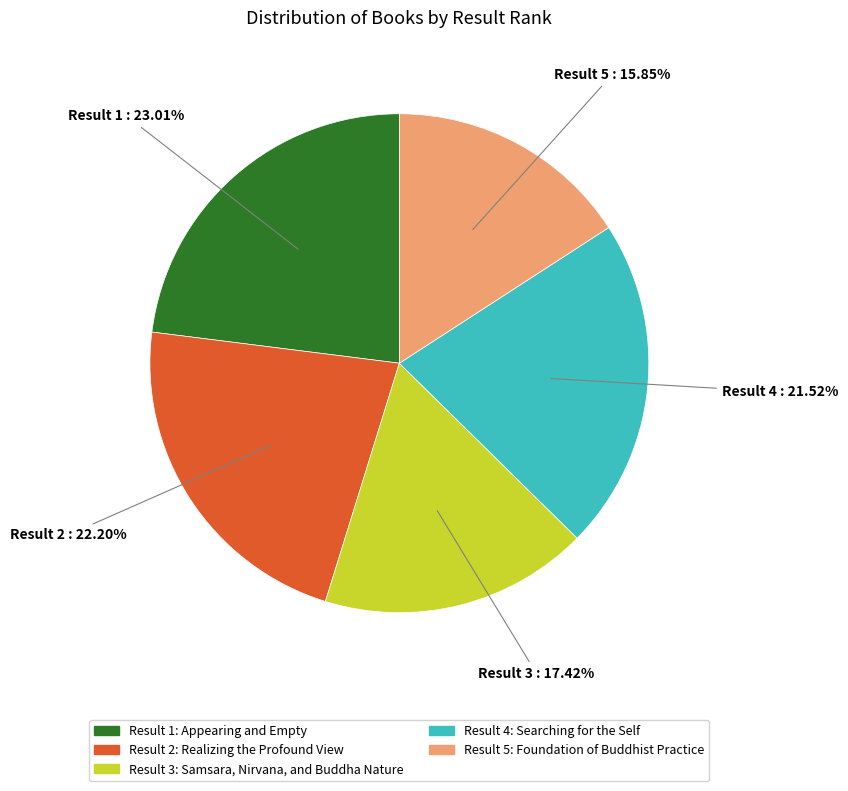

Does any single category account for the majority?

No